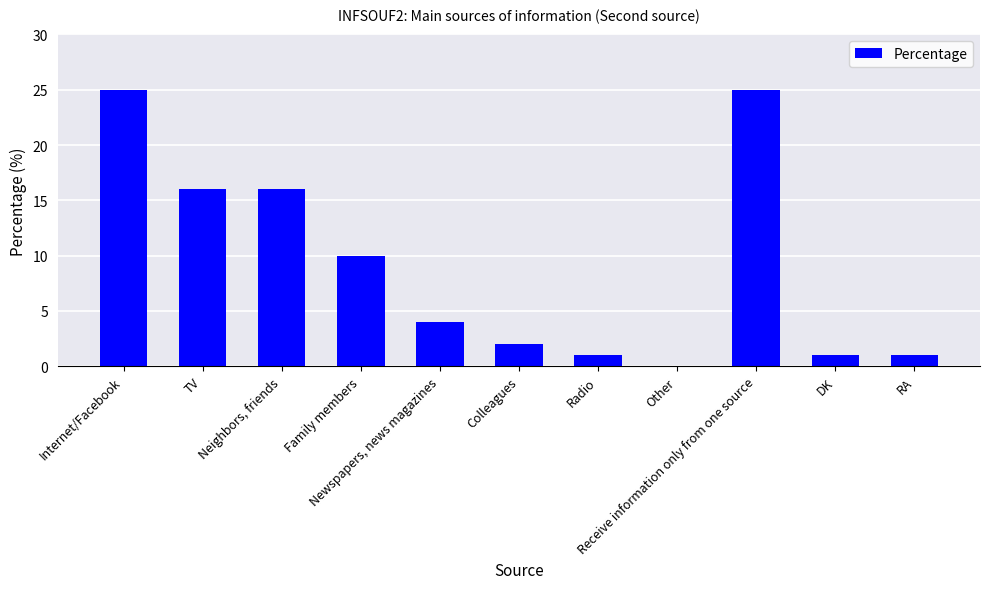

Reading right to left, transcribe all the data shown in this chart.

RA=1	DK=1	Receive information only from one source=25	Other=0	Radio=1	Colleagues=2	Newspapers, news magazines=4	Family members=10	Neighbors, friends=16	TV=16	Internet/Facebook=25